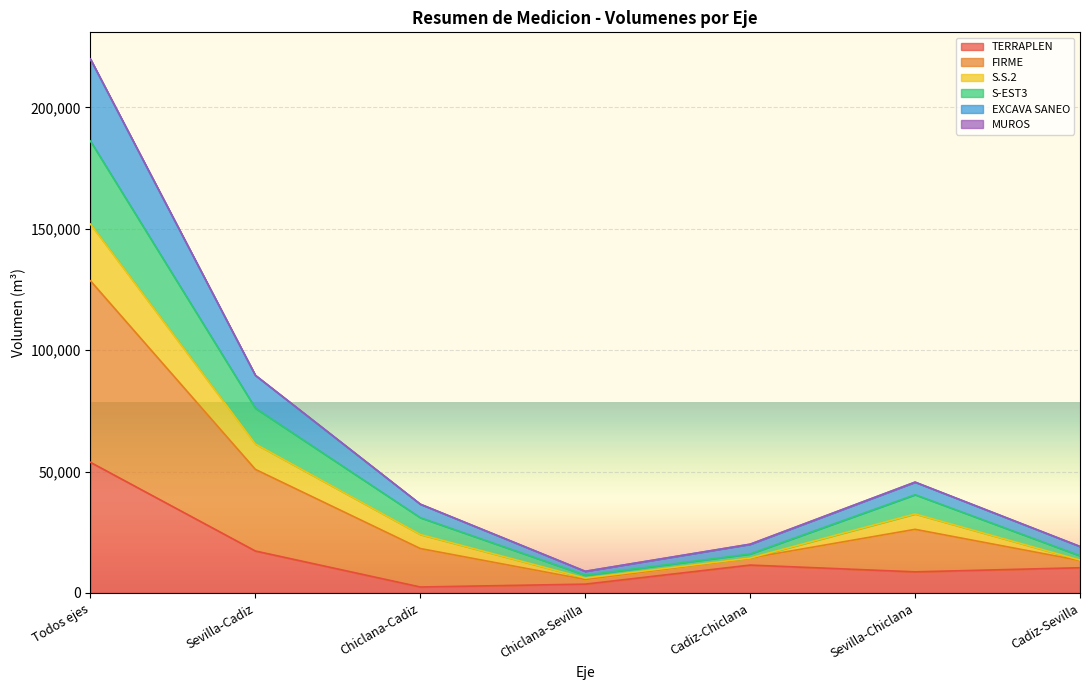

How many lines are shown in the chart?

6